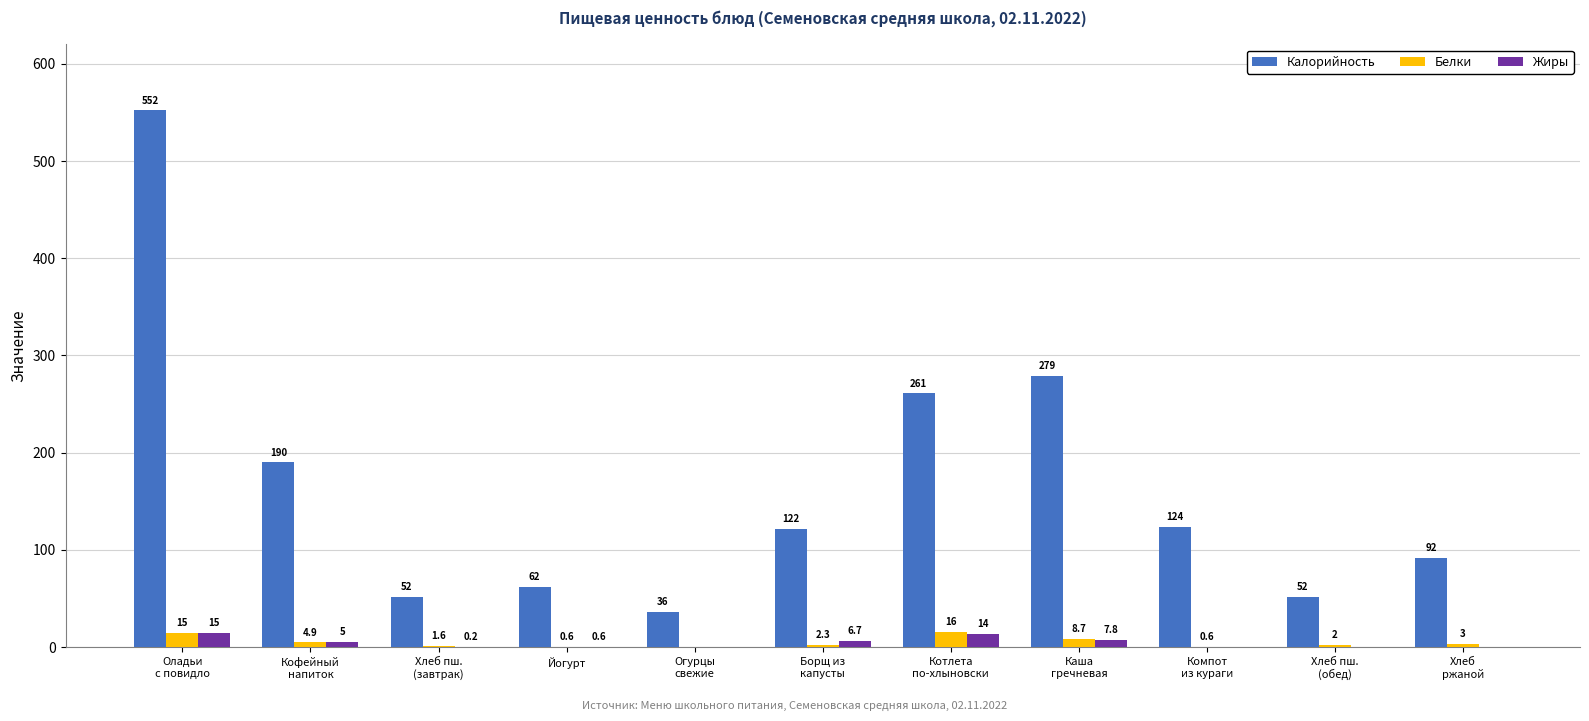

How many values in Белки are above zero?

10